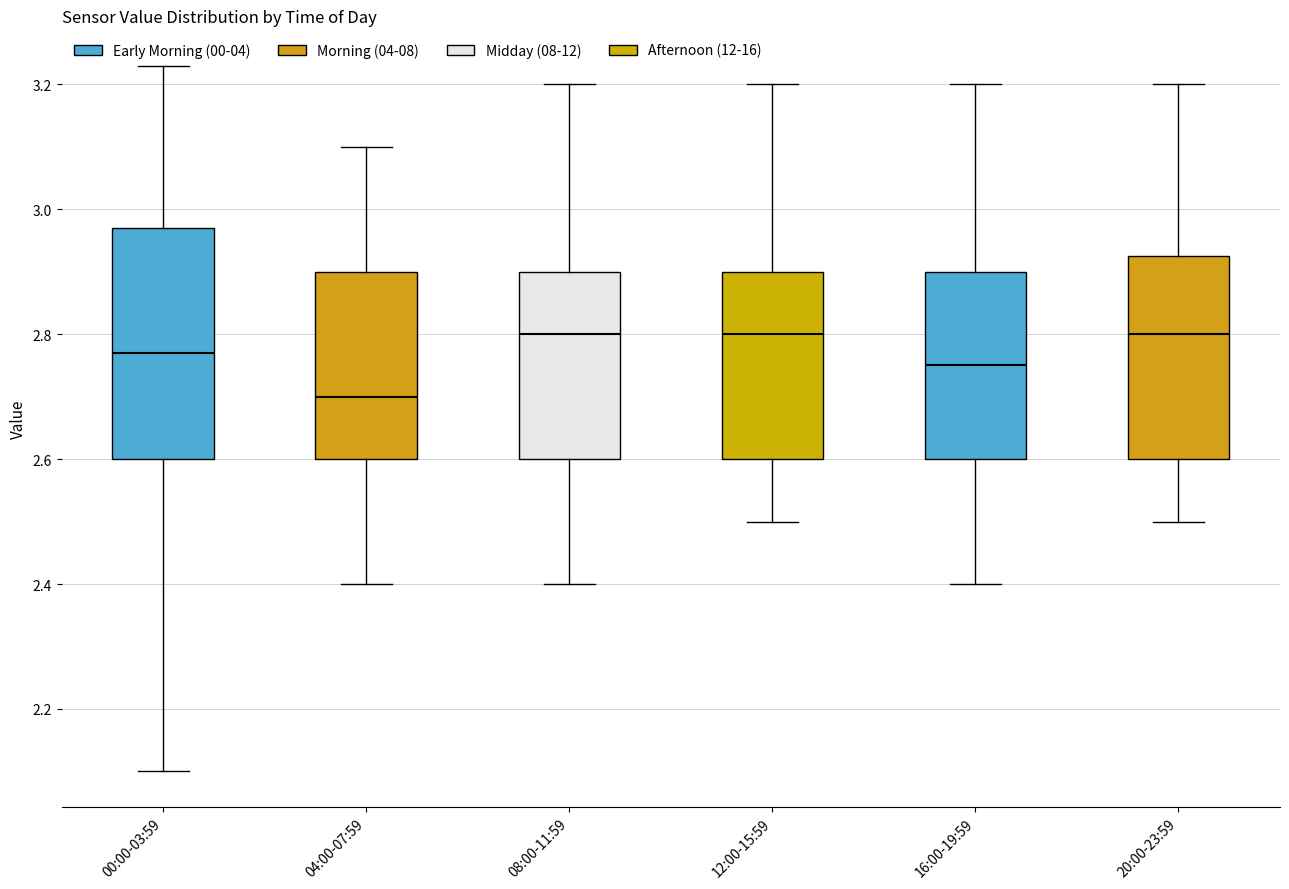

Where does the median line of the box for 08:00-11:59 sit on the y-axis? The values are not printed on the chart, so give them approximately, as read against the axis.

2.80